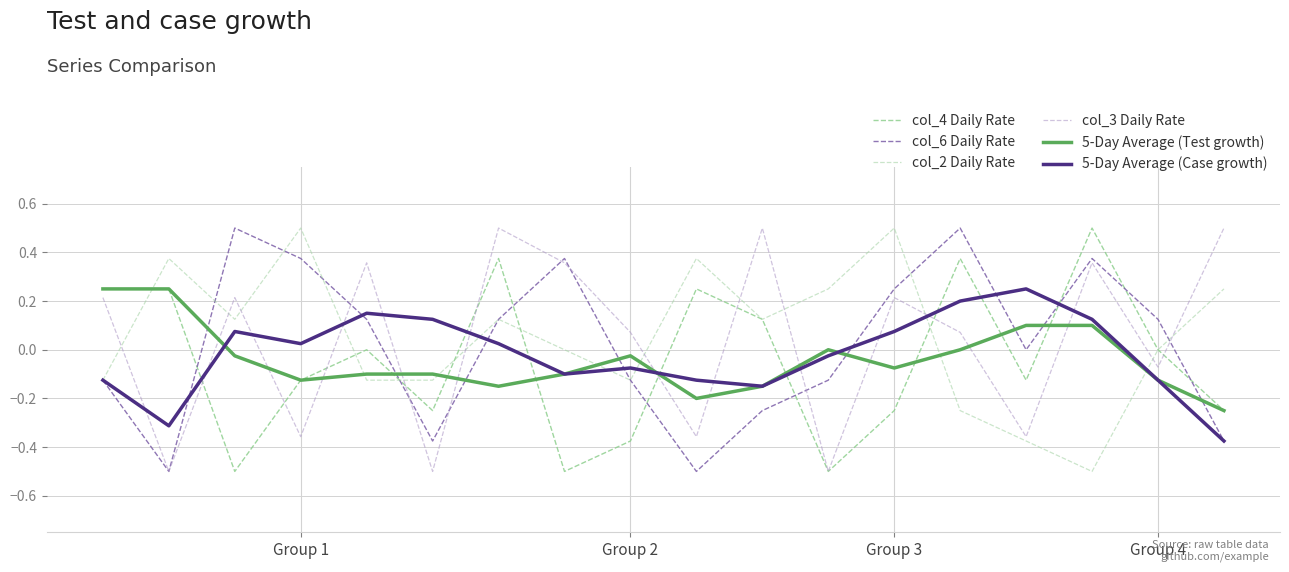

What is the value of the col_6 Daily Rate point at the 2nd from the left?

-0.5